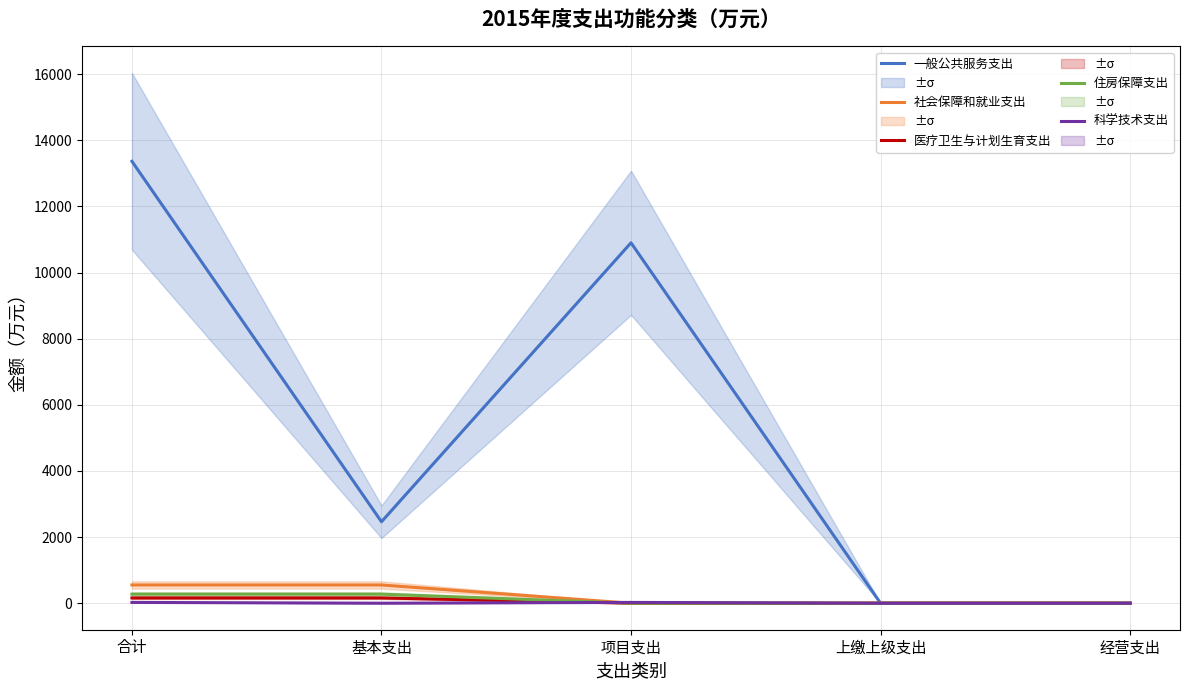

True or false: 社会保障和就业支出 and 住房保障支出 intersect in this chart.

False